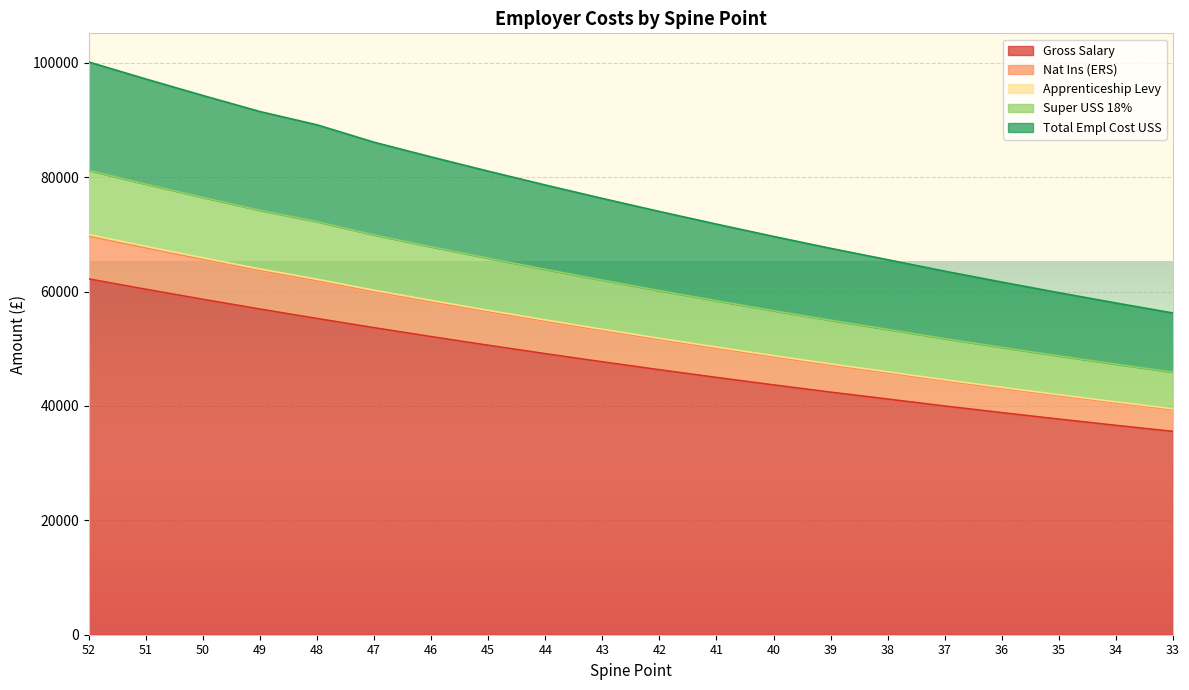

True or false: Nat Ins (ERS) and Gross Salary intersect in this chart.

False